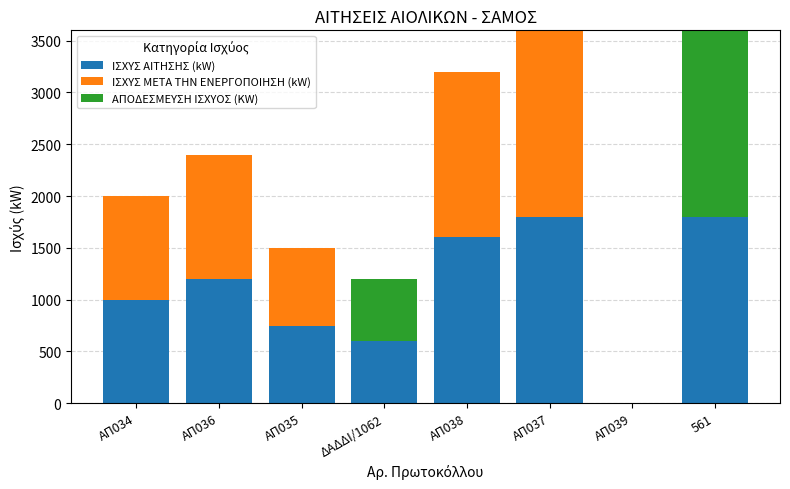

What is the sum of the ΙΣΧΥΣ ΑΙΤΗΣΗΣ (kW) values at ΑΠ035 and 561?

2550